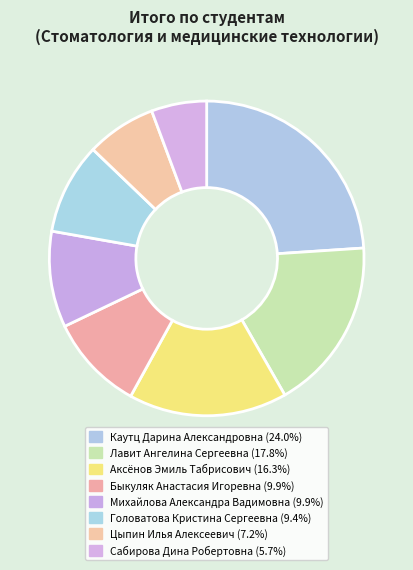

Between Головатова Кристина Сергеевна and Цыпин Илья Алексеевич, which is larger?

Головатова Кристина Сергеевна